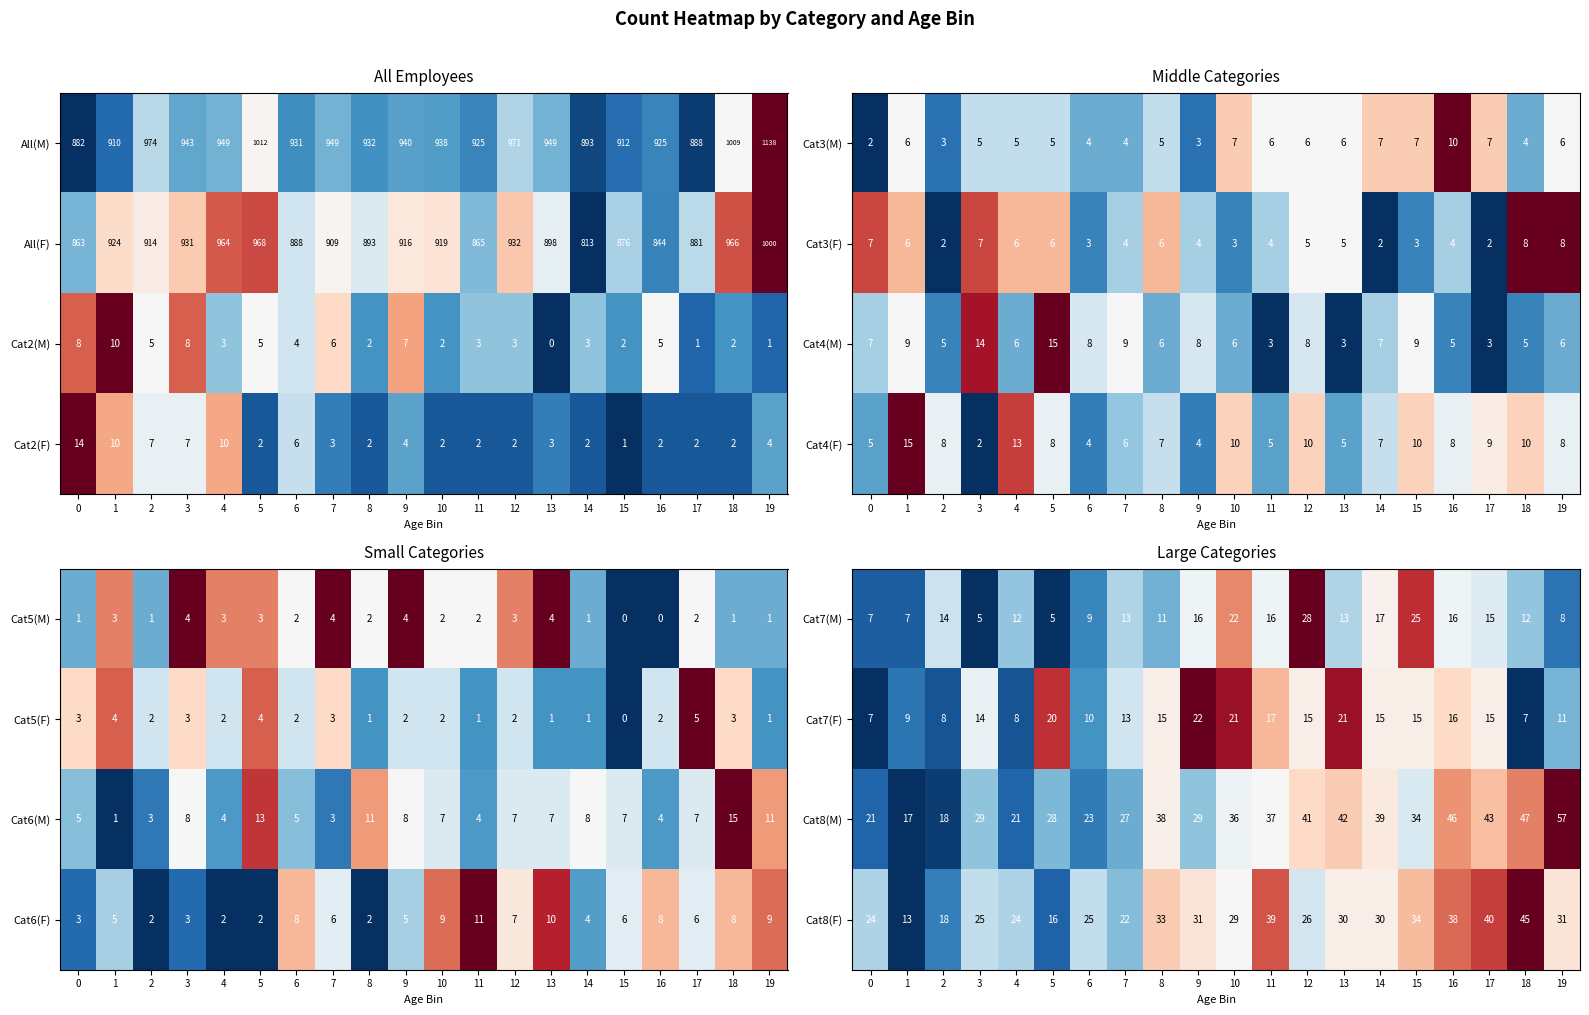

Where does the Cat7(F) series first go above 15?

5